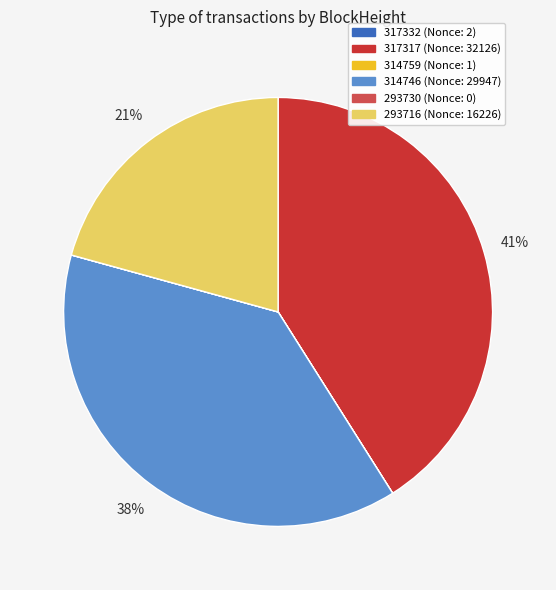

Is there any slice that represents more than half of the pie?

No